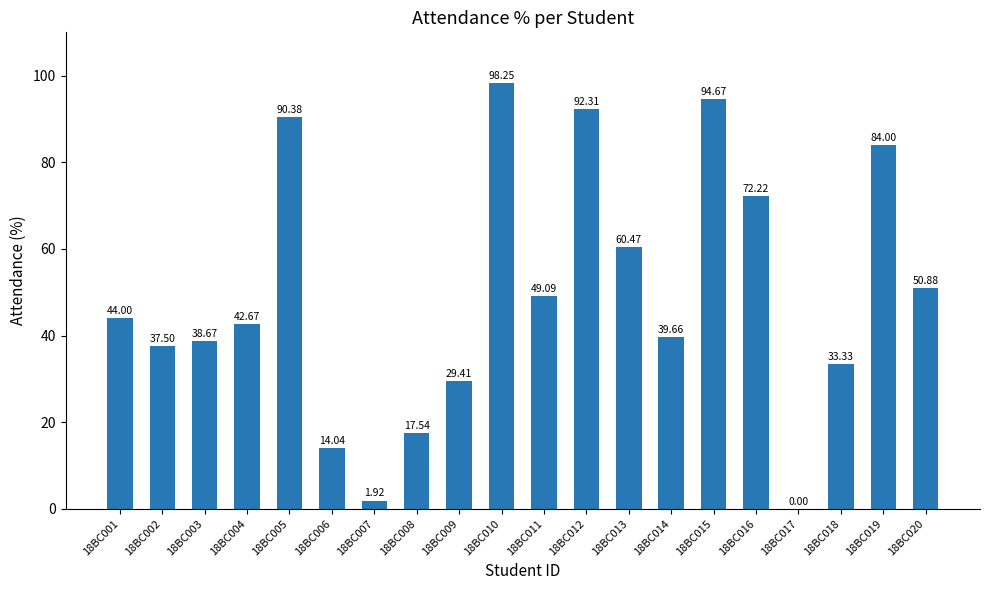

What is the sum of all values?

991.0